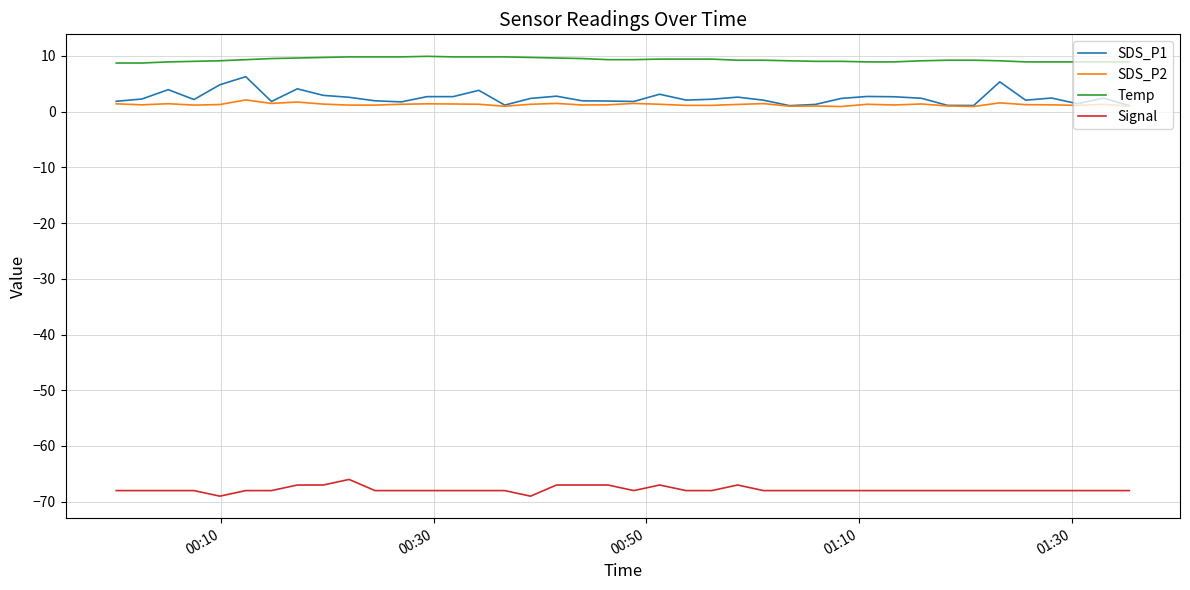

Count the number of data series in this chart.

4